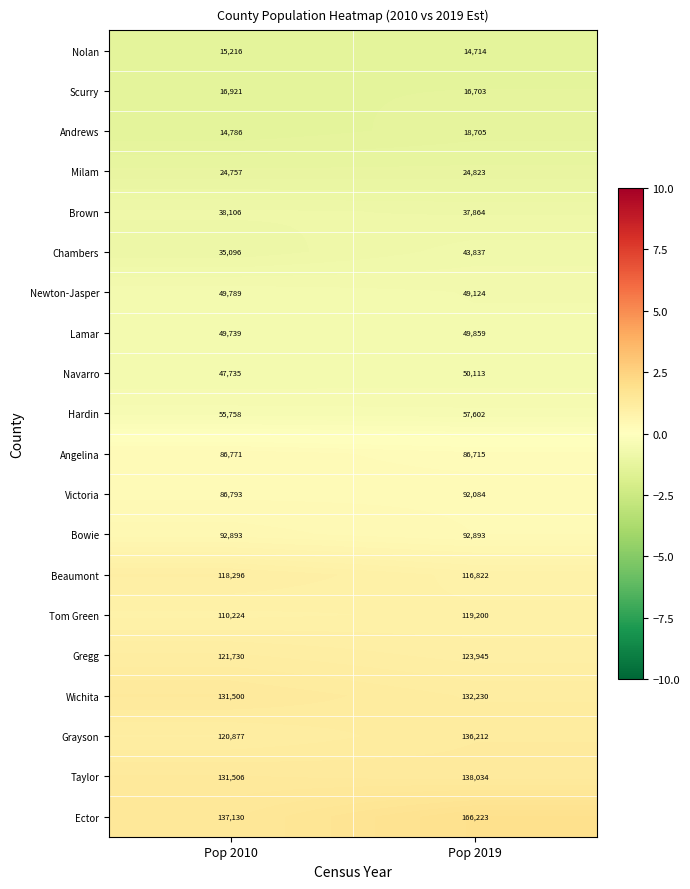

Which series has the widest spread of values?

Ector